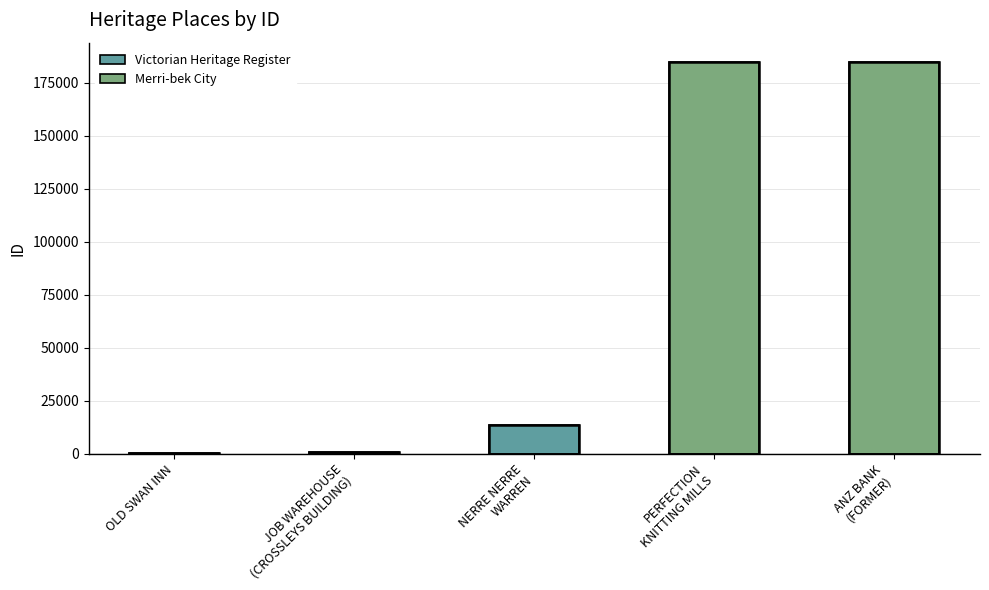

Is it true that the value at OLD SWAN INN is 511?

True